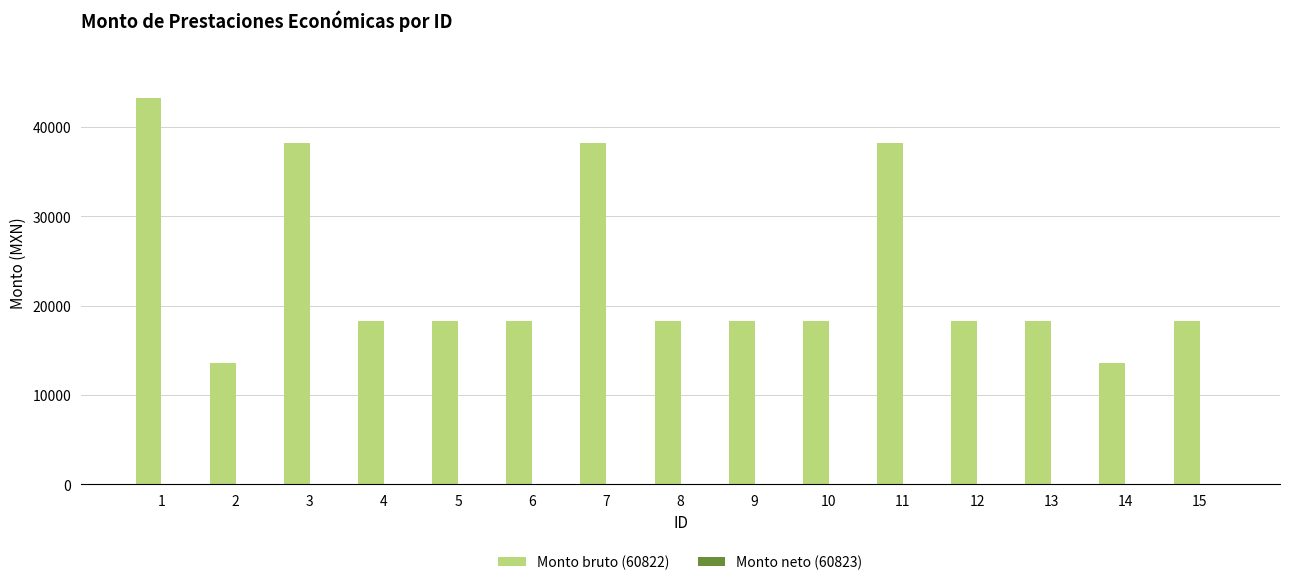

What is the ratio of the value at 14 to the value at 5?

0.7